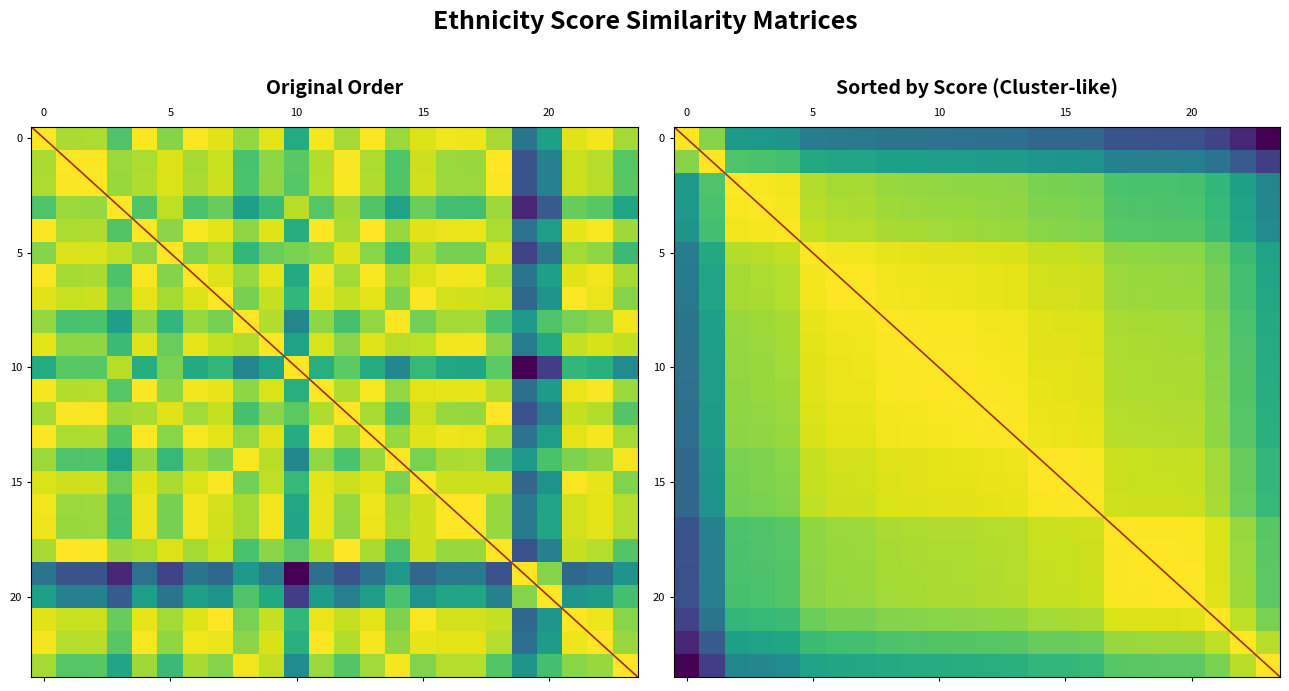

What is the sum of all 0 values?

9.2